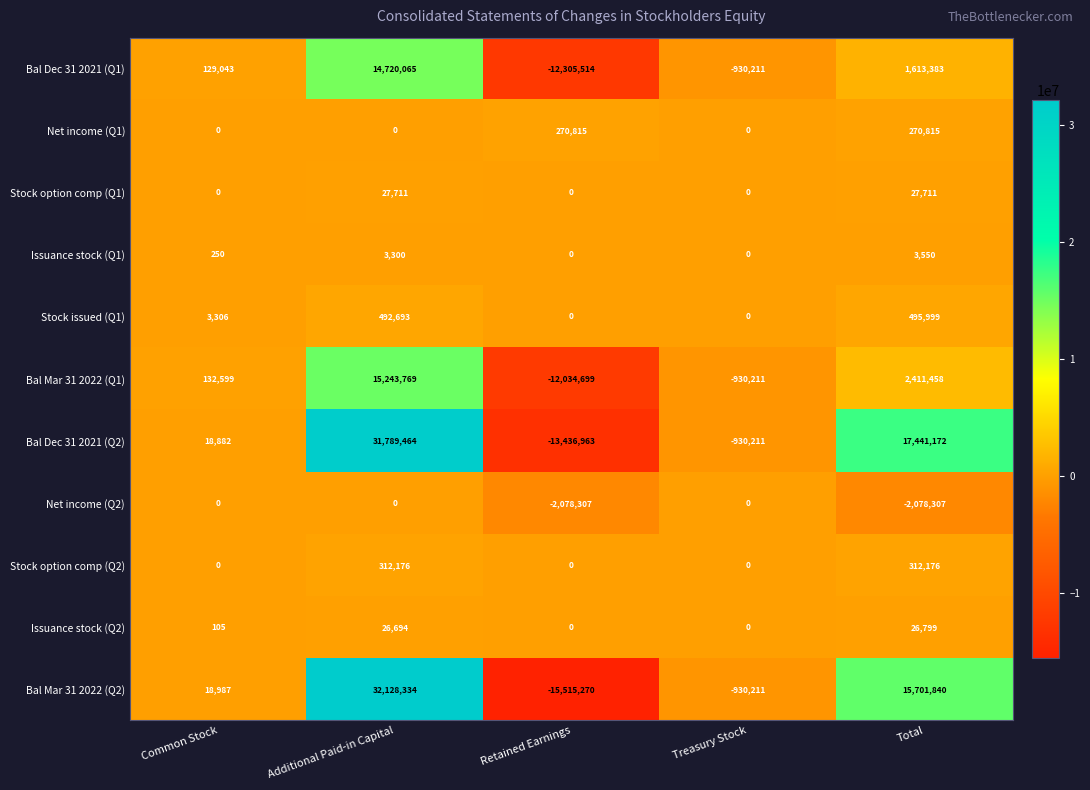

What is the sum of all Bal Dec 31 2021 (Q2) values?

34882344